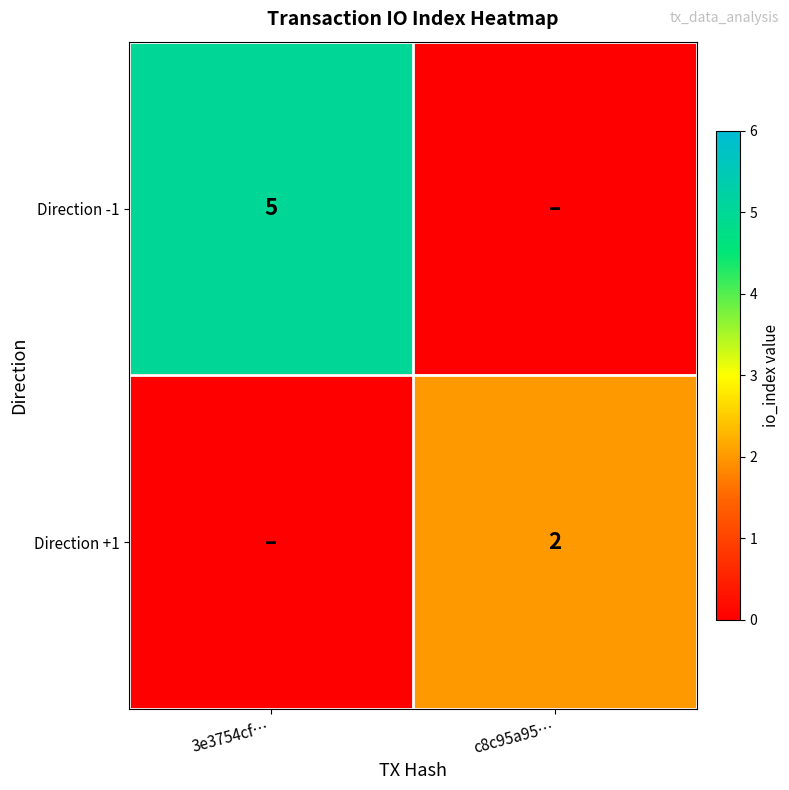

The Direction -1 series shows 2 at 3e3754cf…. True or false?

False